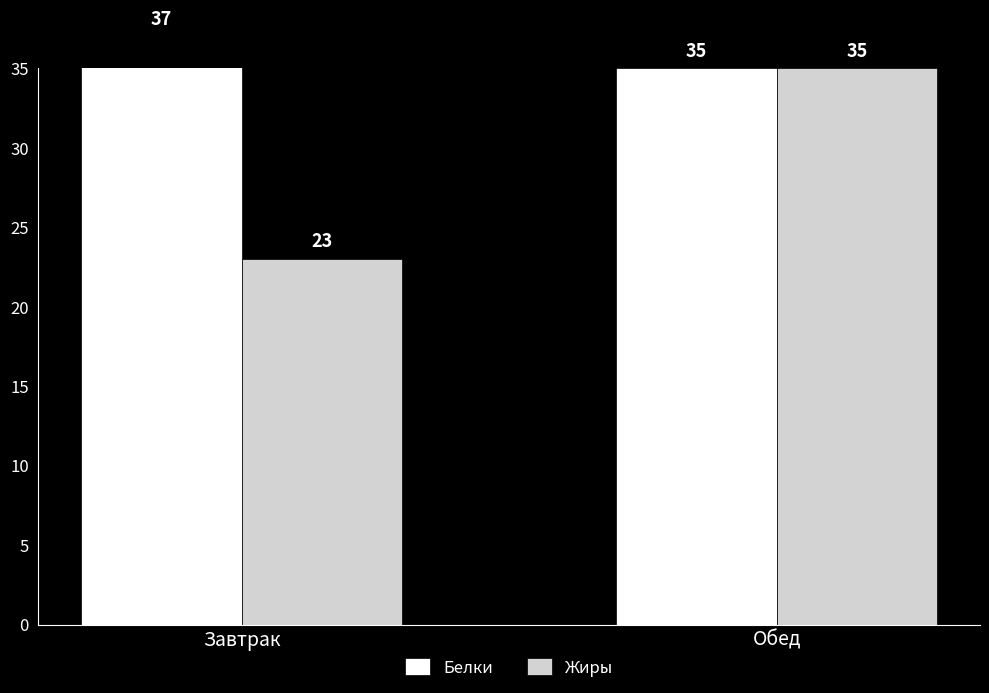

What is the label of the 1st bar from the right?

Обед